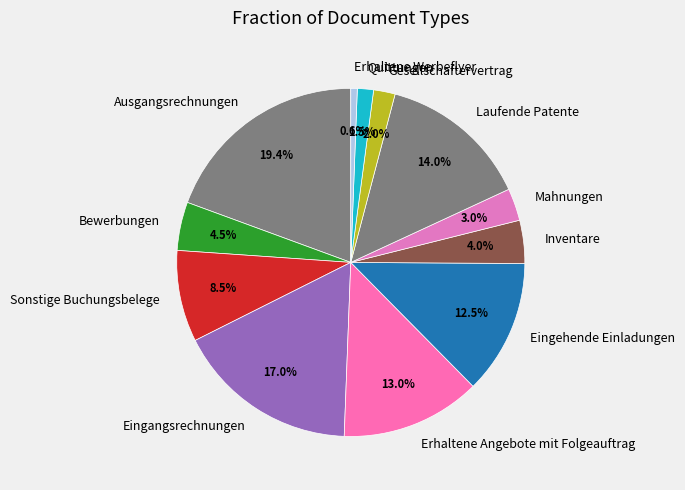

What is the smallest slice in the pie chart?

Erhaltene Werbeflyer